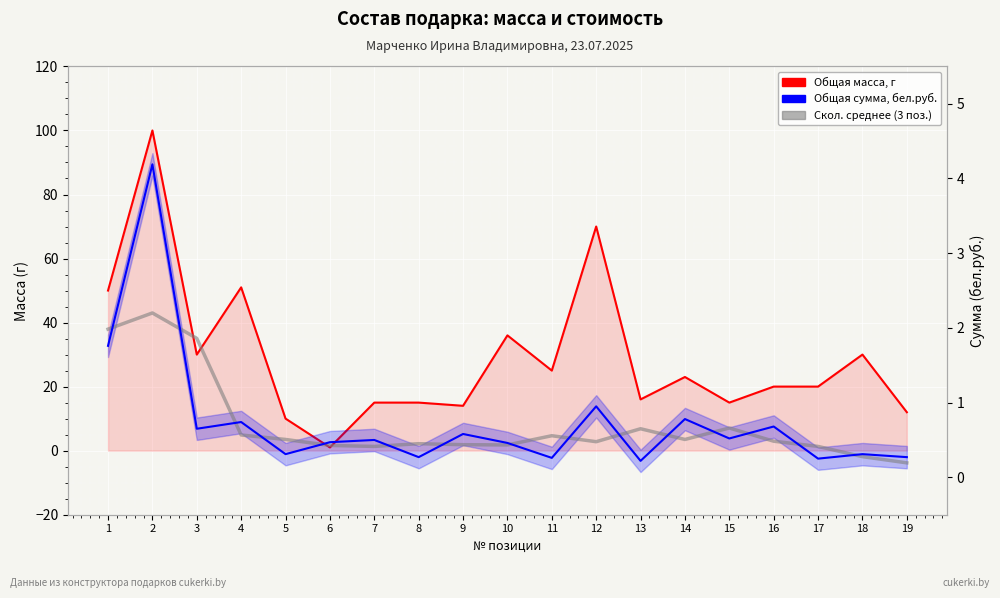

How many interior local peaks does the Общая сумма, бел.руб. series have?

8